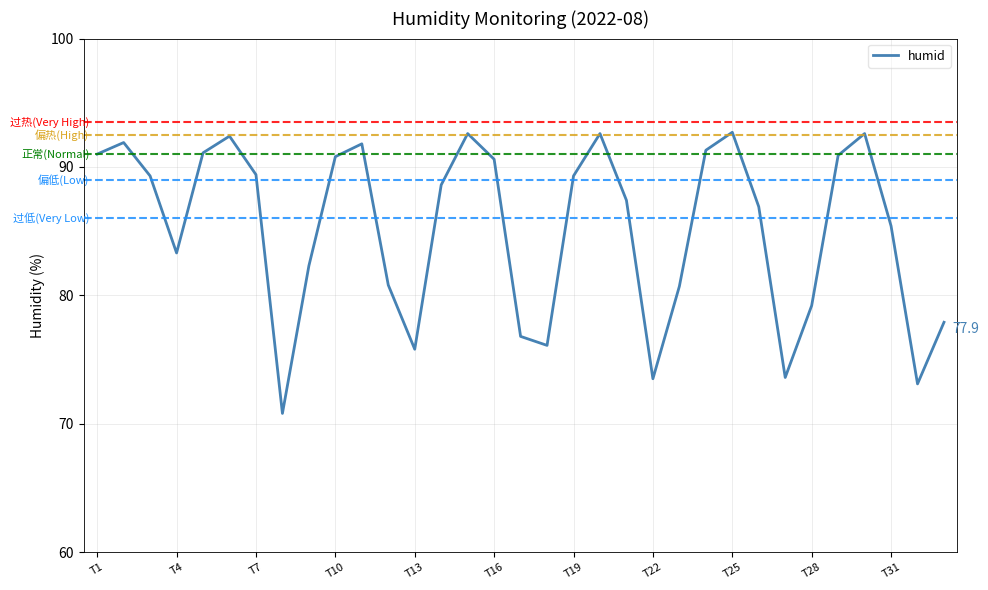

What is the smallest value displayed?

70.8